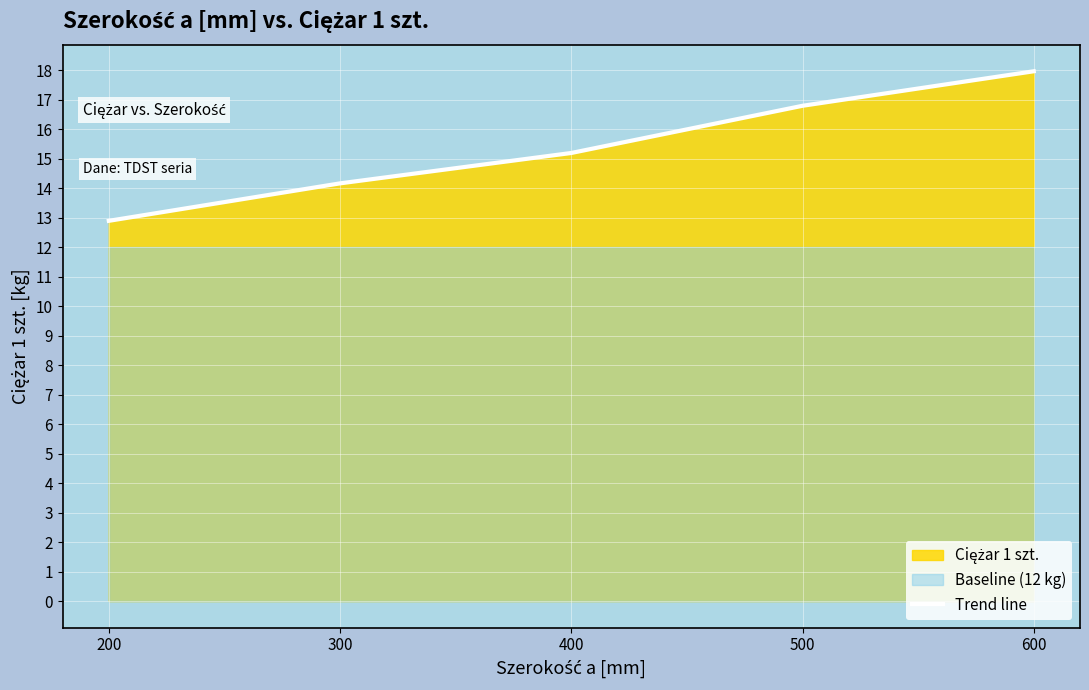

What is the difference between the values at 300 and 400?

1.0